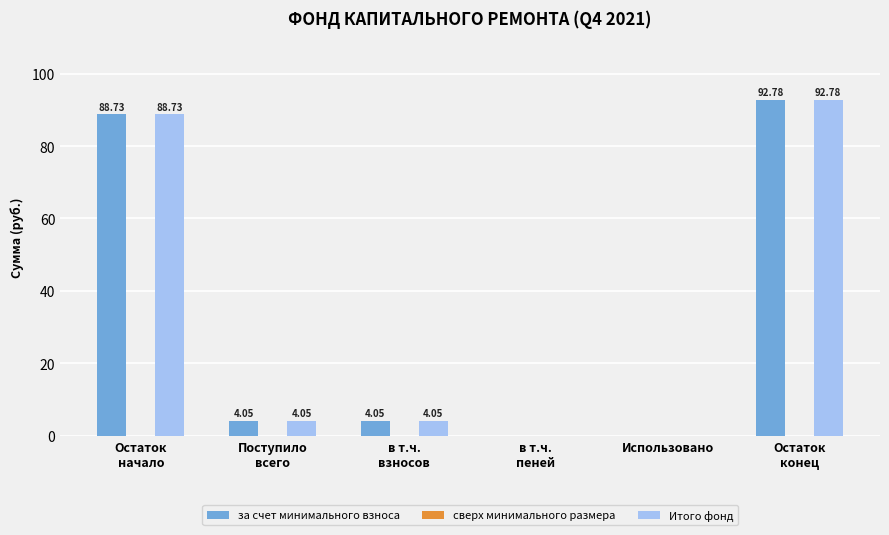

What is the sum of all Итого фонд values?

189.6